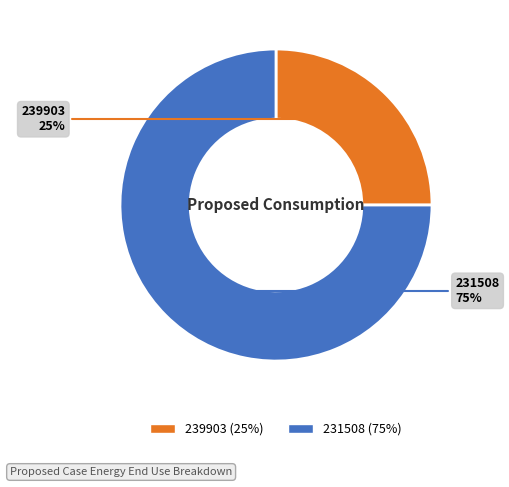

The 239903 slice represents 25% of the pie. True or false?

True